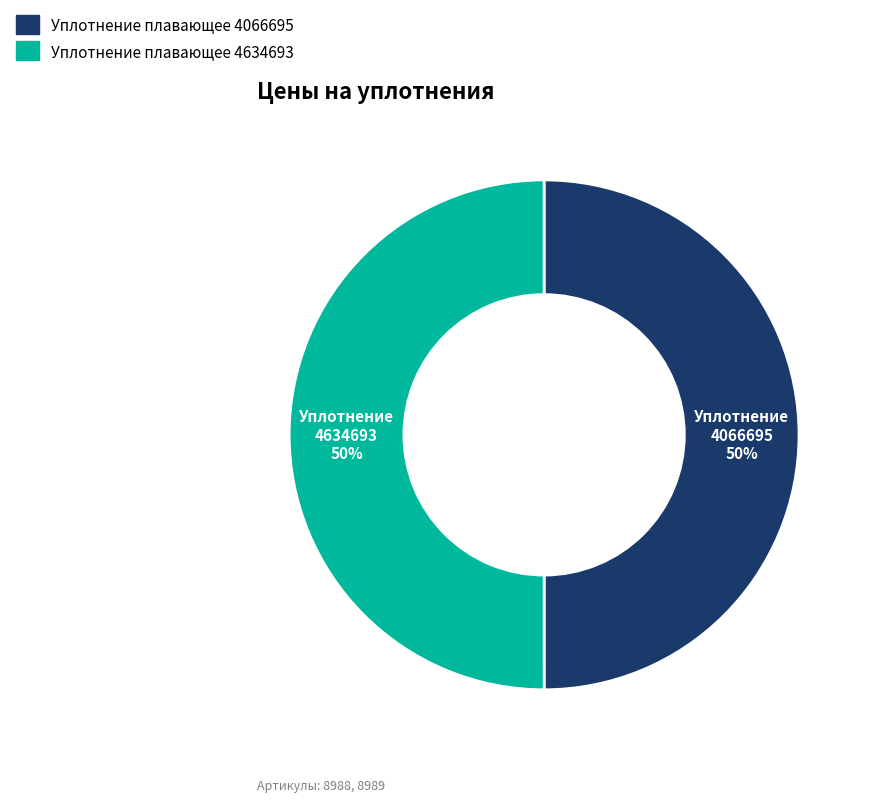

Approximately how many times larger is the value at Уплотнение плавающее 4634693 compared to Уплотнение плавающее 4066695?

1.0